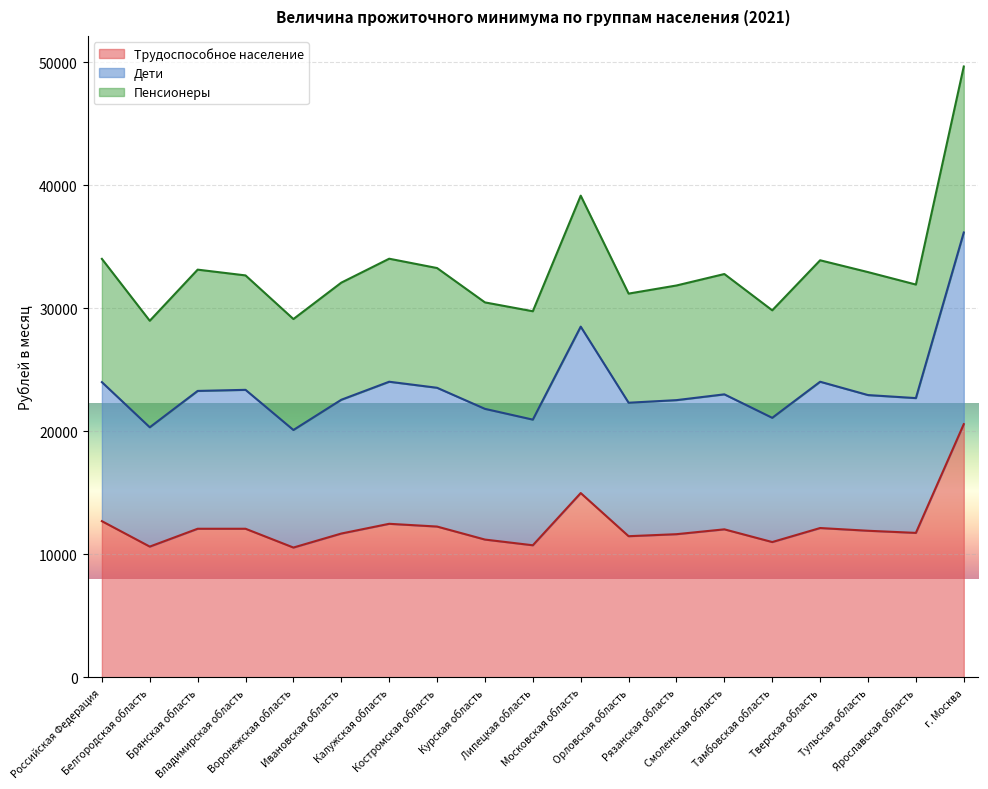

What is the highest value of the Трудоспособное население series?

20589.0